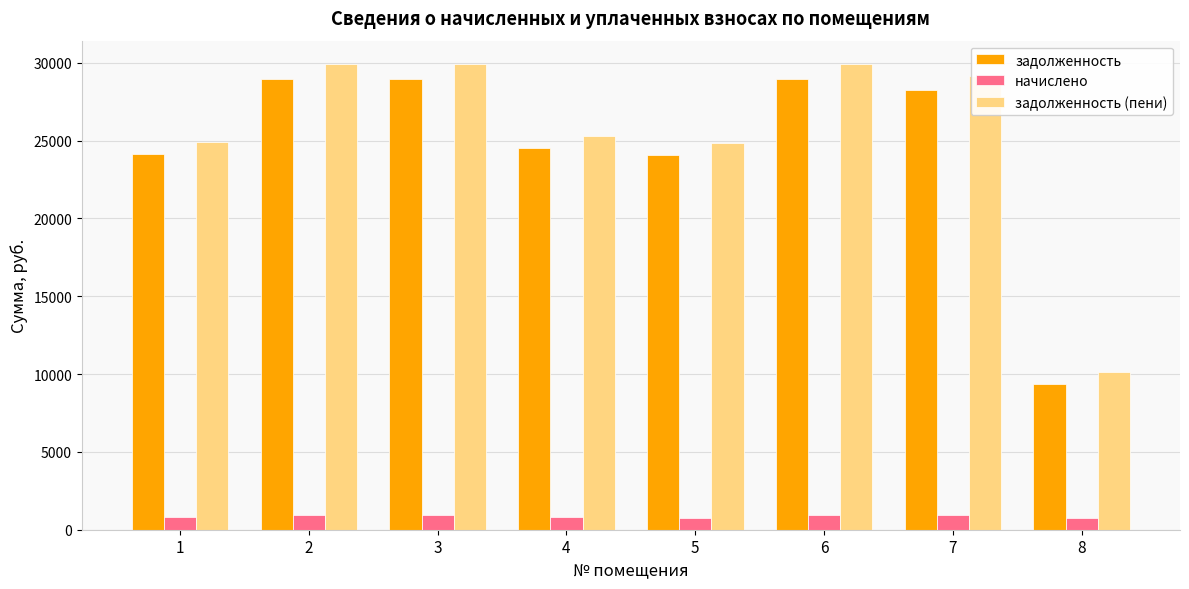

How many bars are there in each group?

3